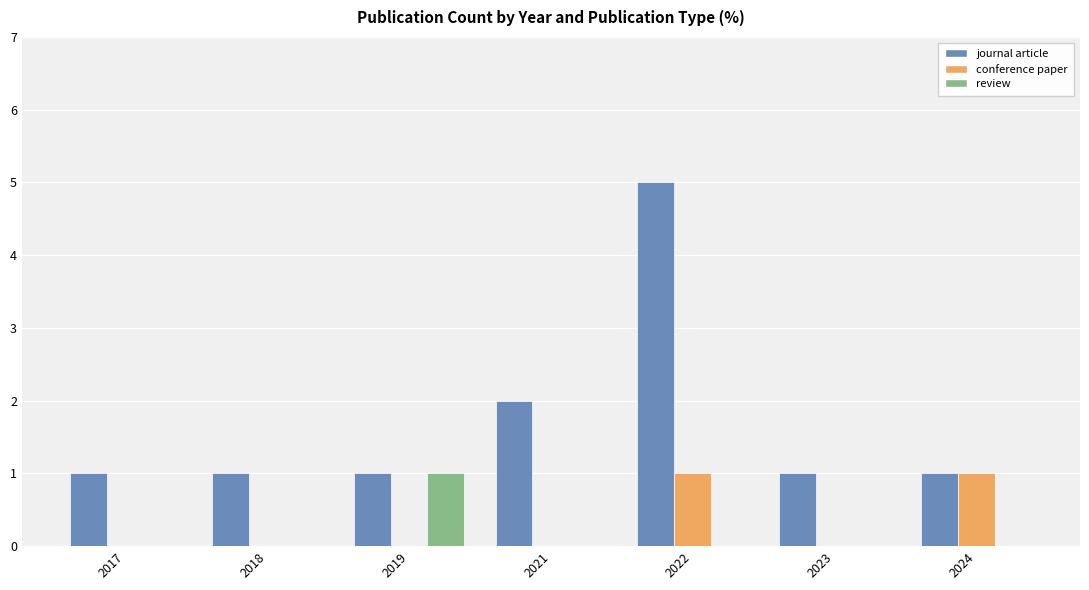

Reading right to left, transcribe all the data shown in this chart.

journal article: 2024=1	2023=1	2022=5	2021=2	2019=1	2018=1	2017=1
conference paper: 2024=1	2023=0	2022=1	2021=0	2019=0	2018=0	2017=0
review: 2024=0	2023=0	2022=0	2021=0	2019=1	2018=0	2017=0